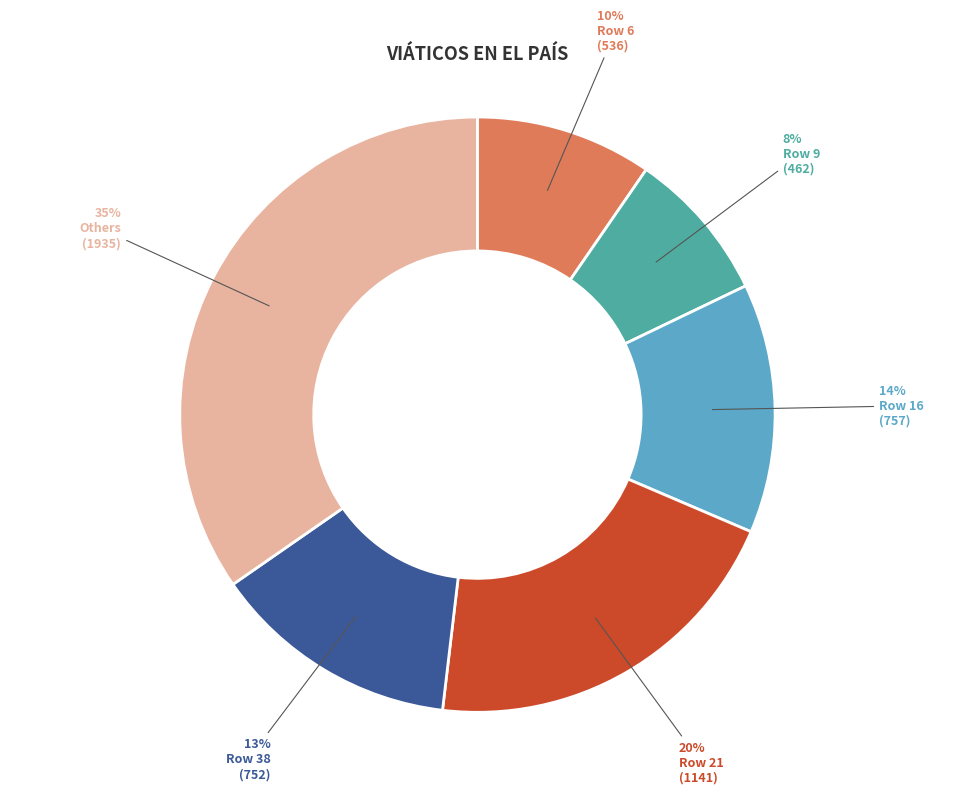

How many segments does this pie chart have?

6